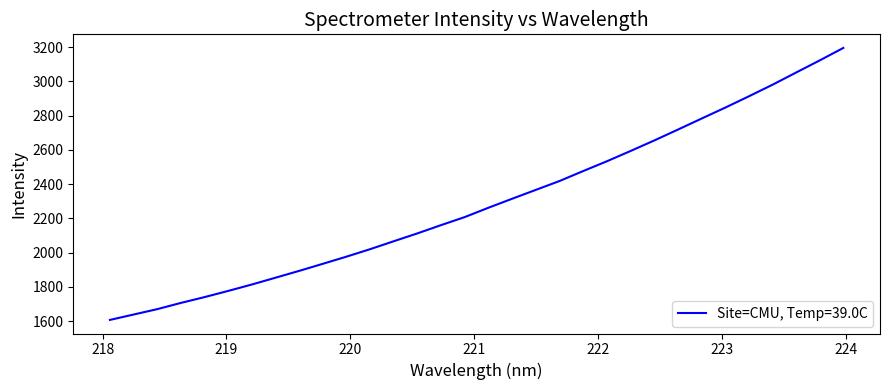

Is this an area chart (filled region under the line)?

No